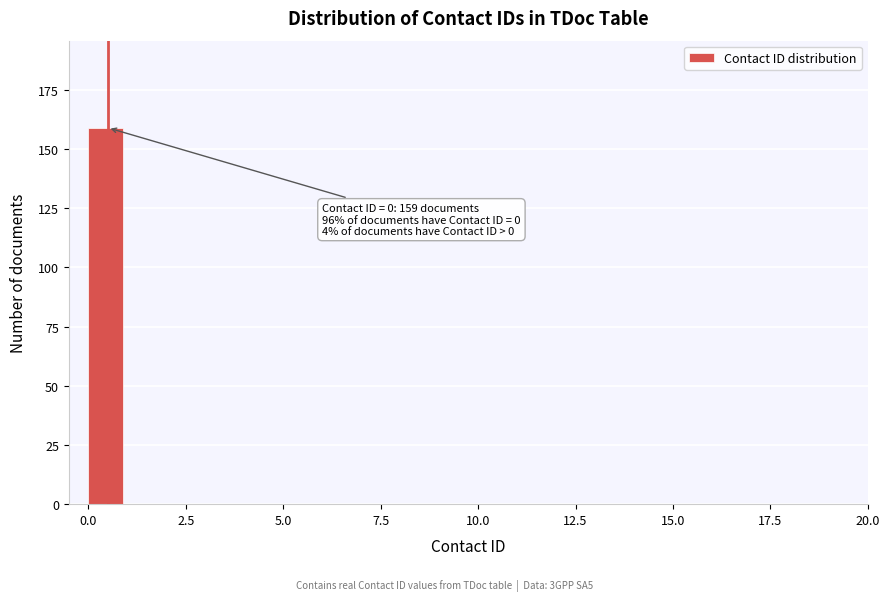

Read against the x-axis, roughly where is the centre of the tallest bar?

0.5